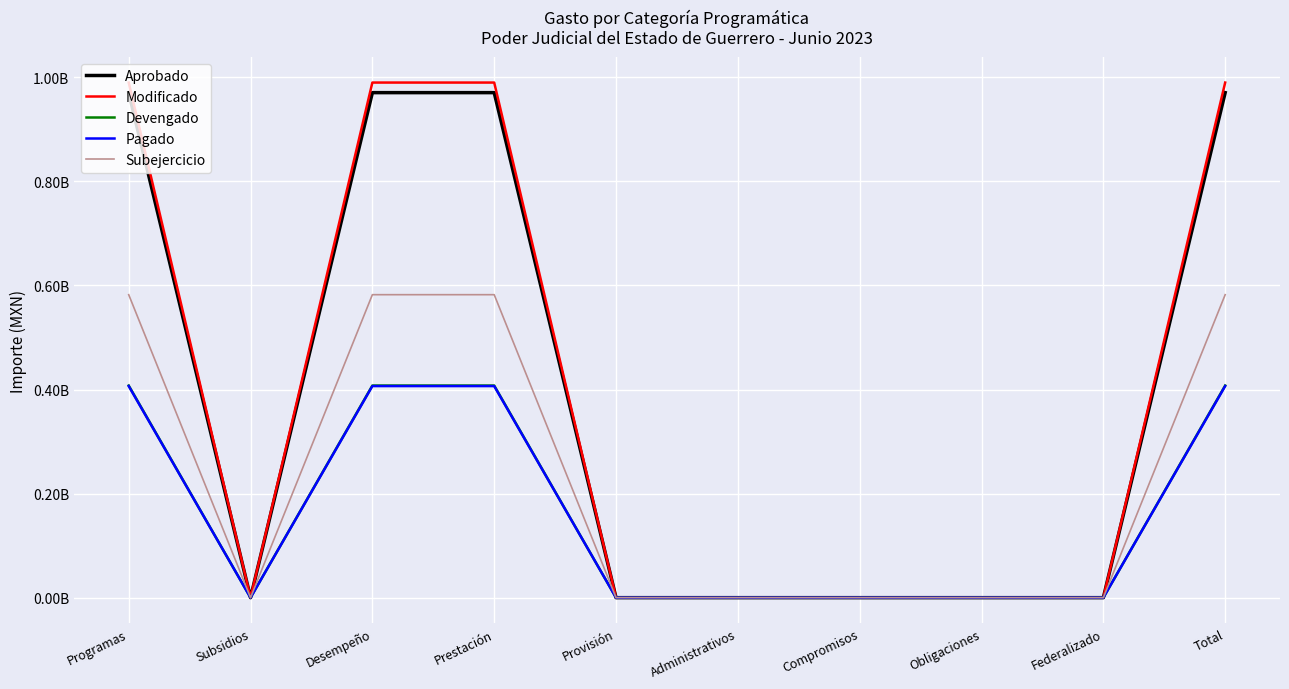

Where is the first local minimum for Aprobado?

Subsidios